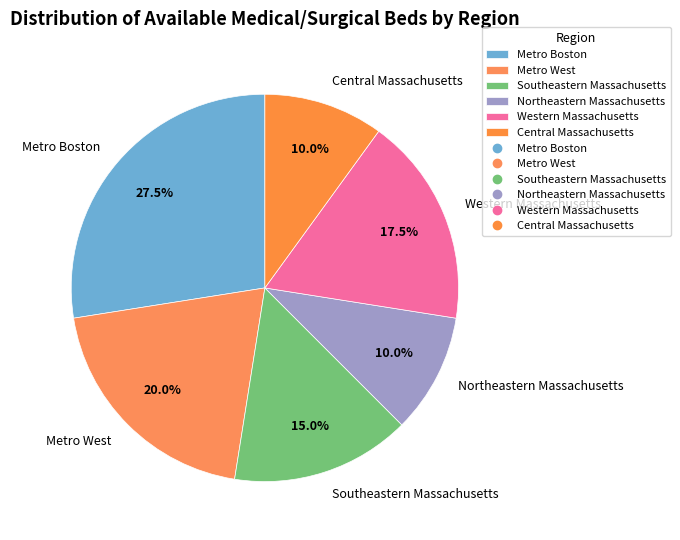

Combined, what portion of the pie is Western Massachusetts and Metro Boston?

45.0%